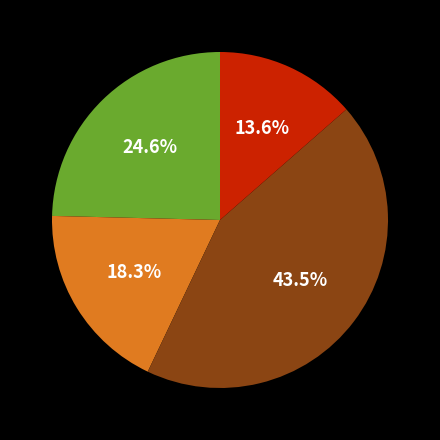

Is there a majority slice in this chart?

No